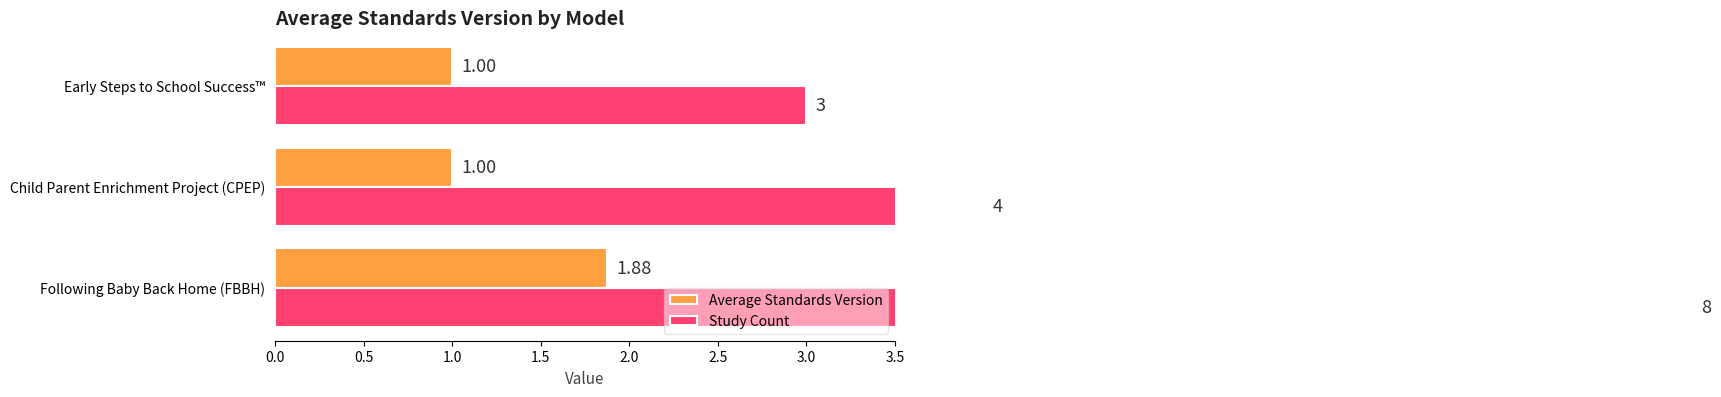

What is the label of the 1st bar from the right?

Early Steps to School Success™